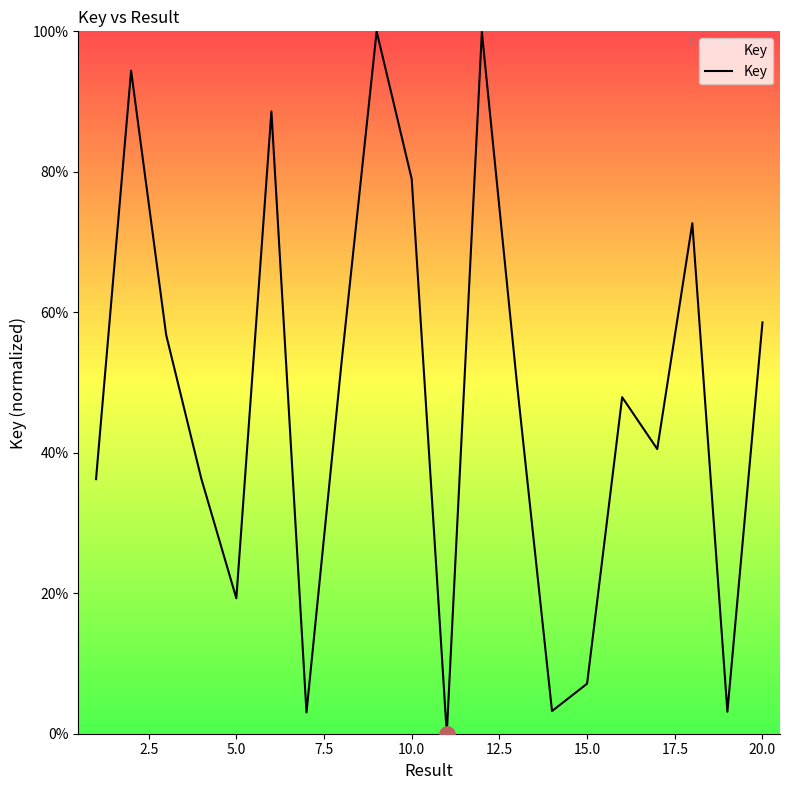

What is the greatest value displayed?

100.0